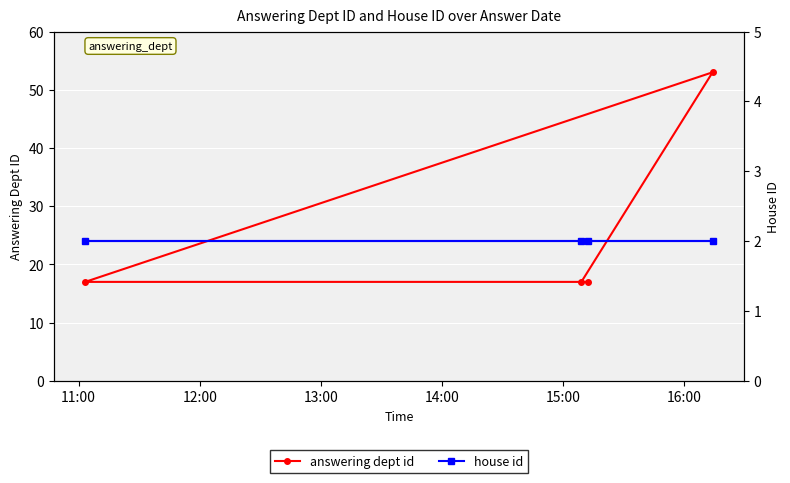

At how many categories does at least one series exceed 13?

4